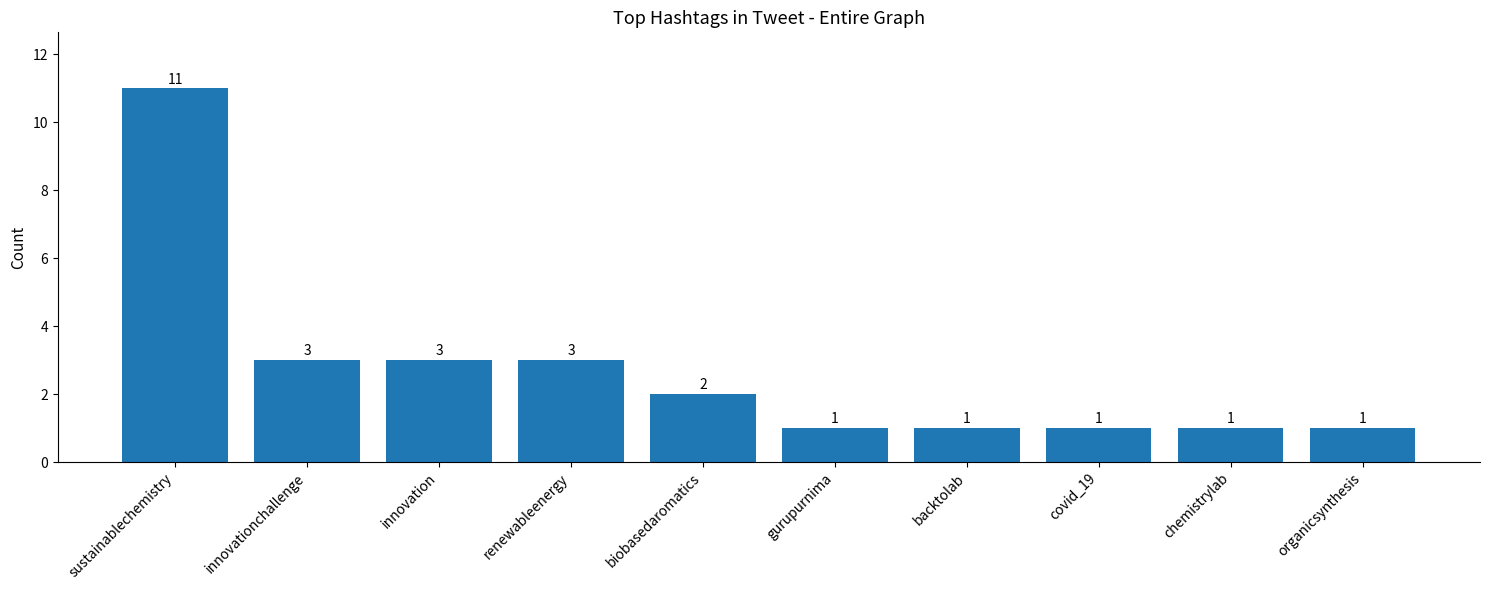

What position from the left is innovationchallenge?

2